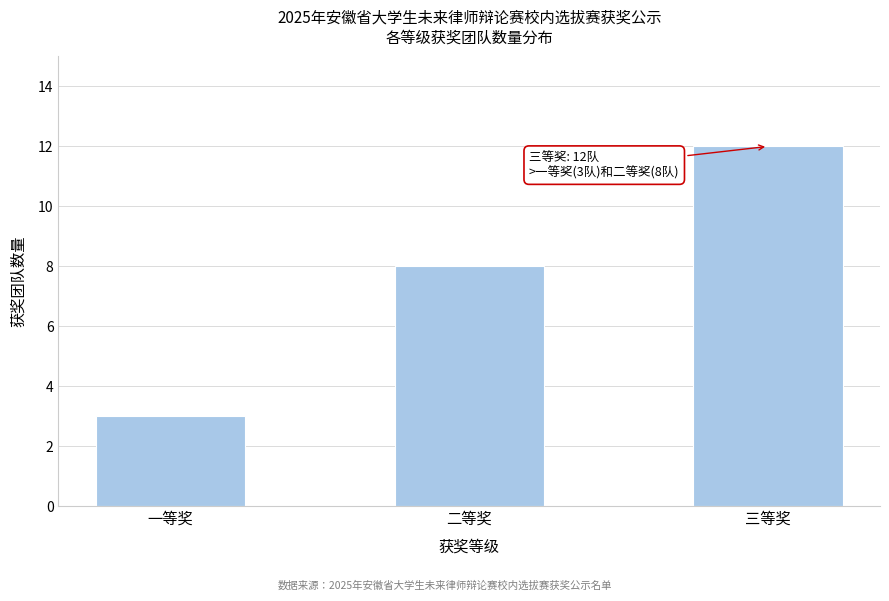

Reading right to left, extract all data points from this chart.

三等奖=12	二等奖=8	一等奖=3